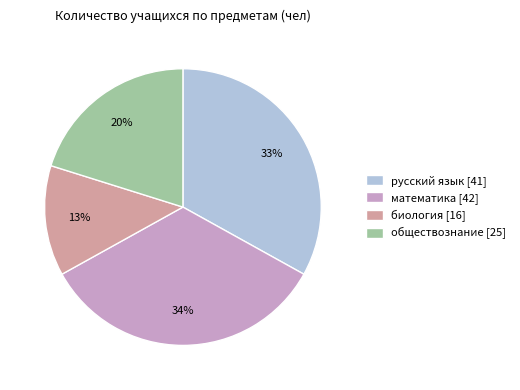

Does биология represent more than half of the total?

No